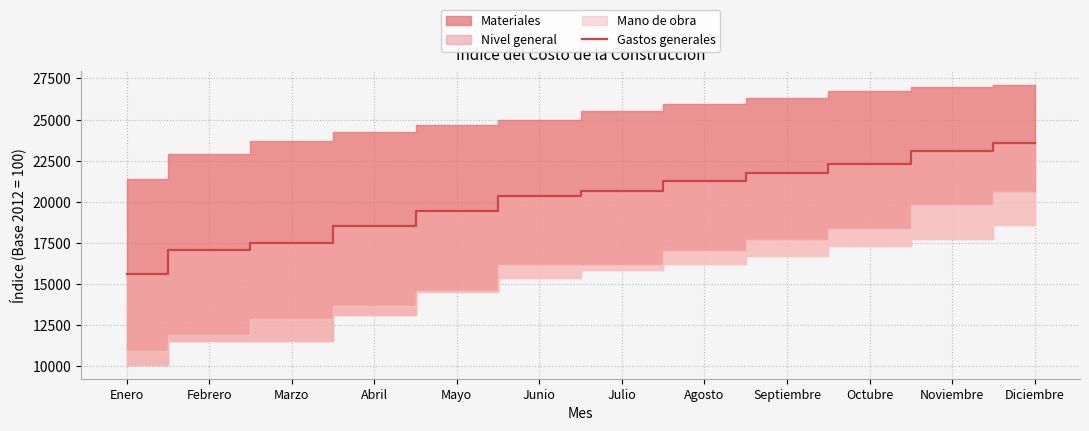

What is the minimum value for Gastos generales?

15623.4